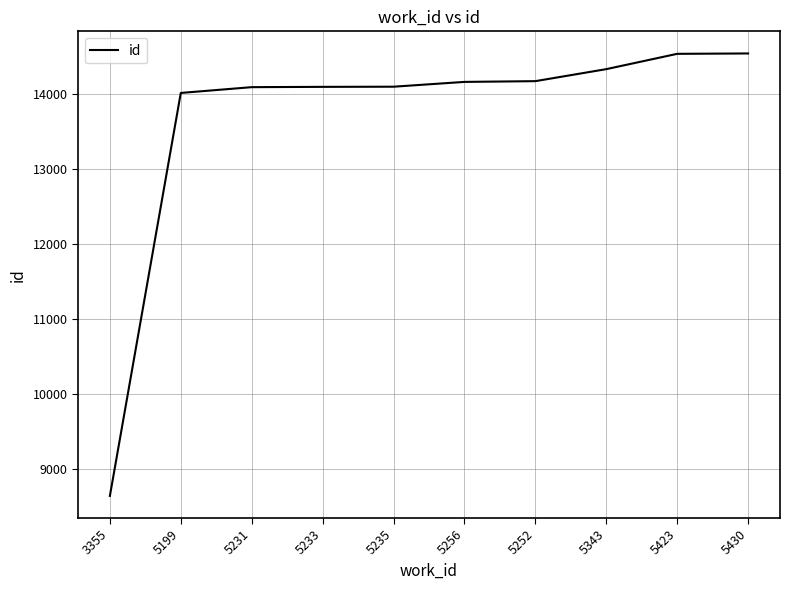

Does the chart display data point markers on the line(s)?

No